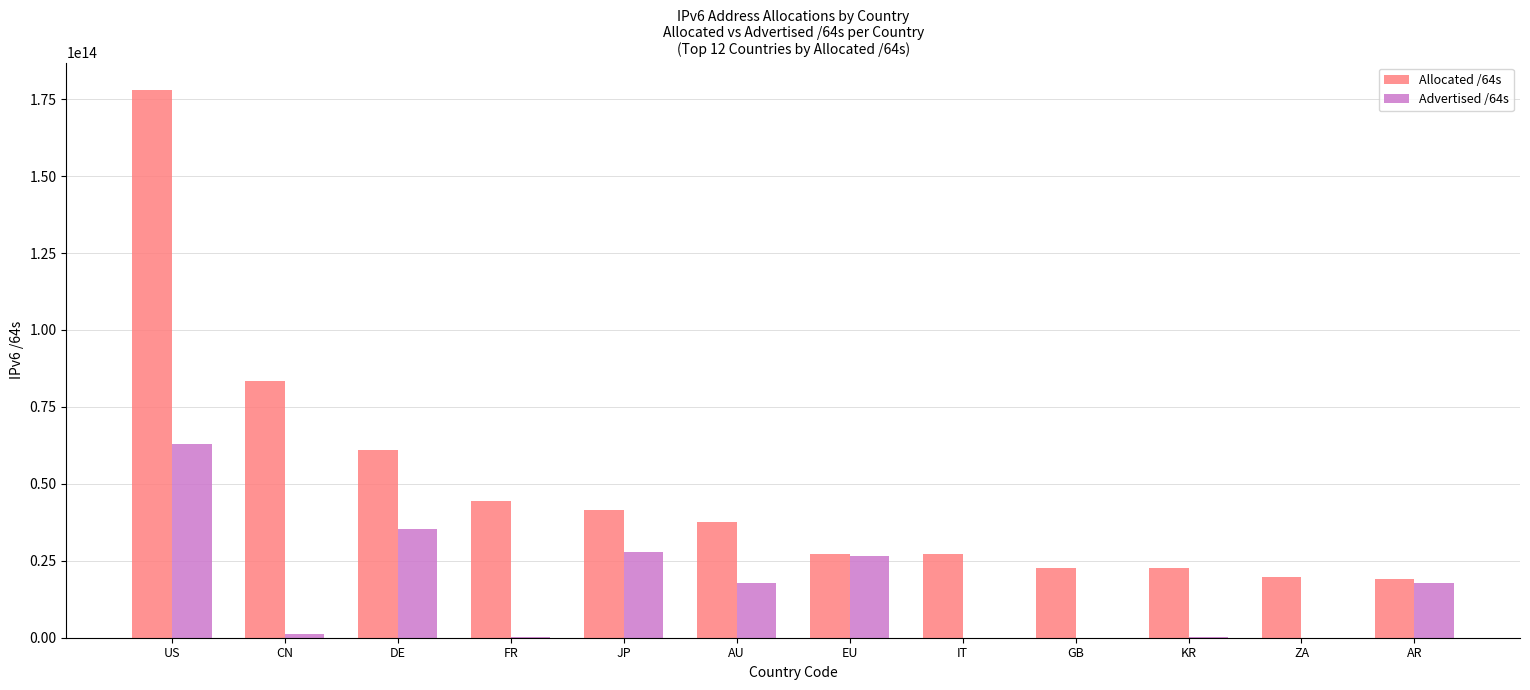

True or false: Allocated /64s has a value of 177966415675392 at US.

True